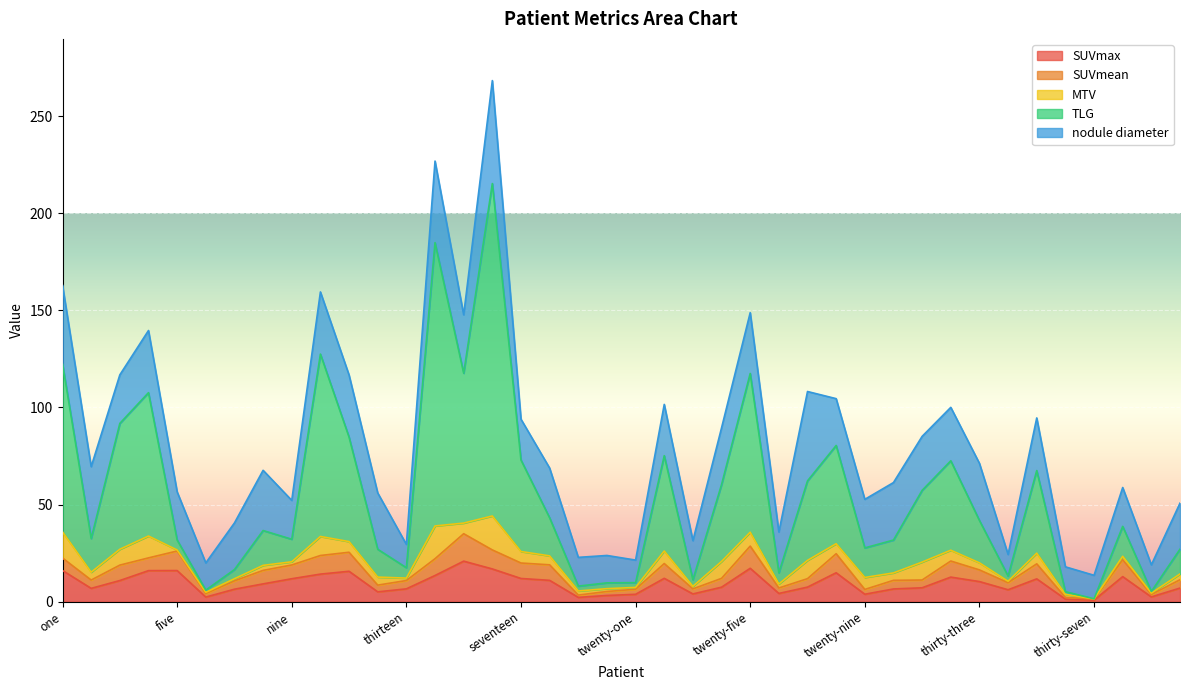

What position from the right is forty?

1